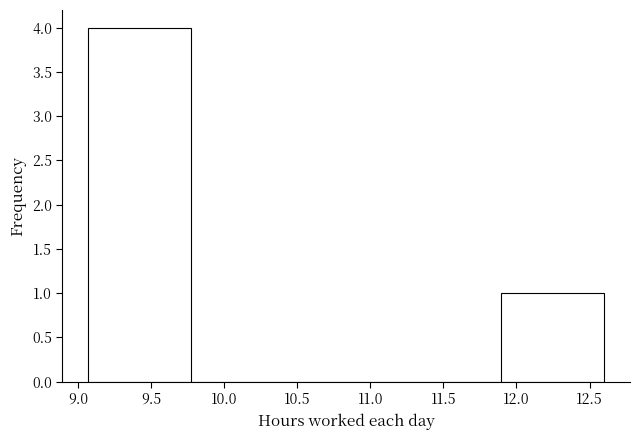

Reading left to right, list every bar in this chart as the range it spans on the x-axis followed by its height. Neither the bar edges nor the heights are printed on the chart, so give them approximately, as read against the axes.

9.05 to 9.80: 4
9.80 to 10.50: 0
10.50 to 11.20: 0
11.20 to 11.90: 0
11.90 to 12.60: 1